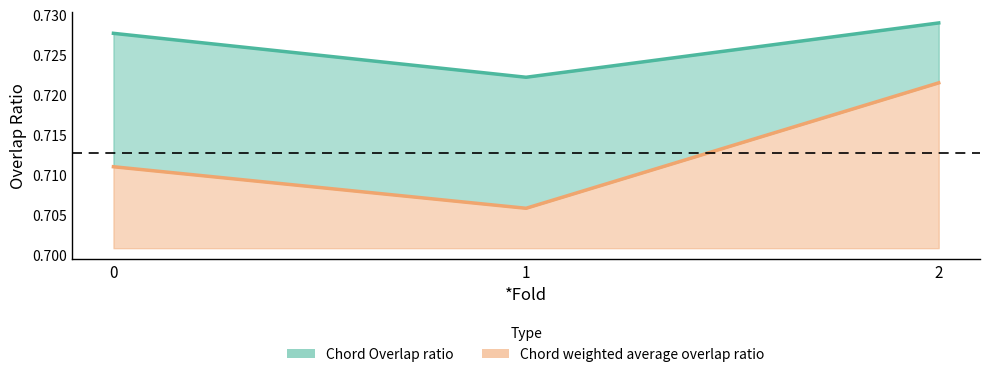

What is the sum of all Chord Overlap ratio values?

2.2